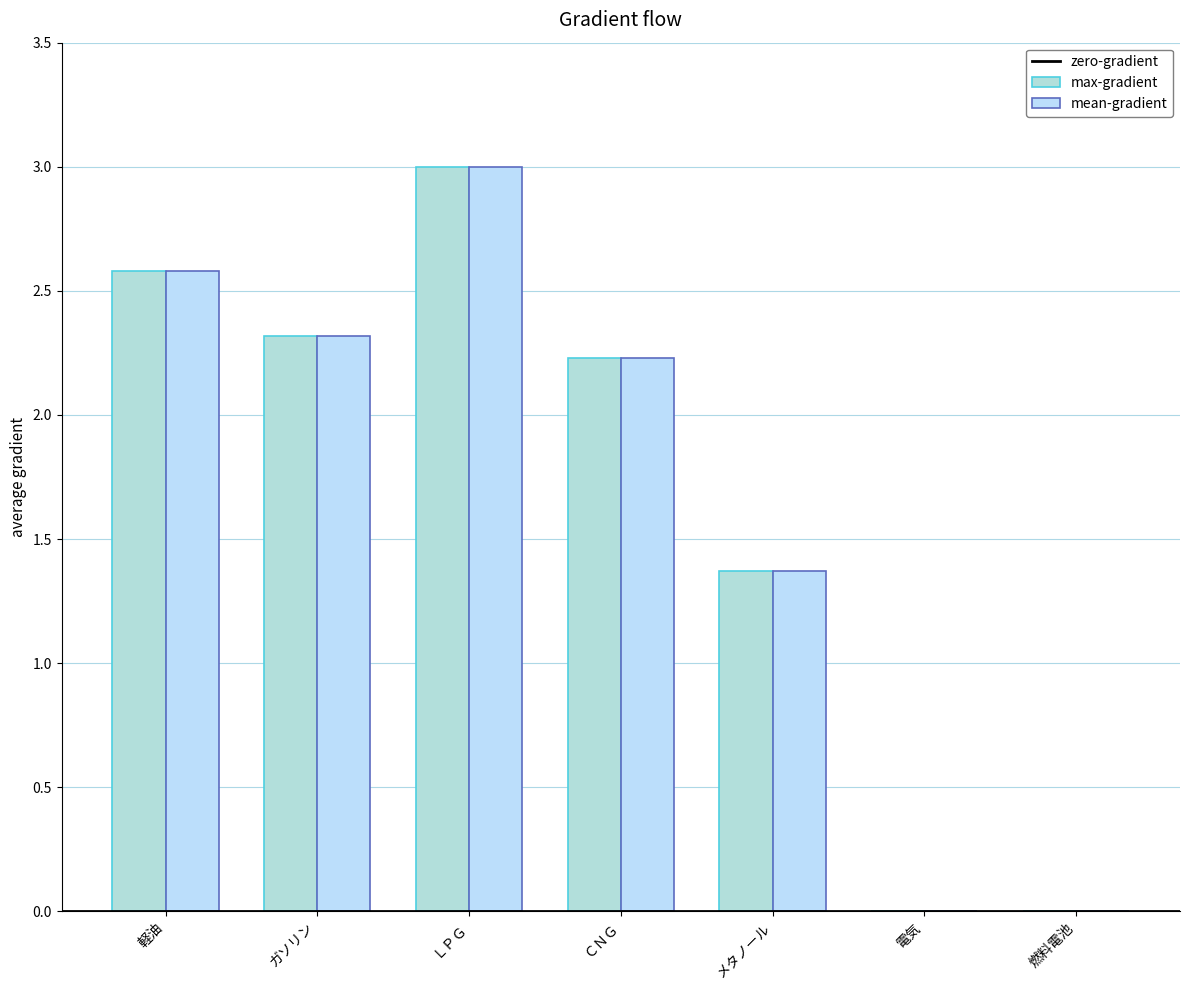

How many data points in max-gradient are above 2?

4